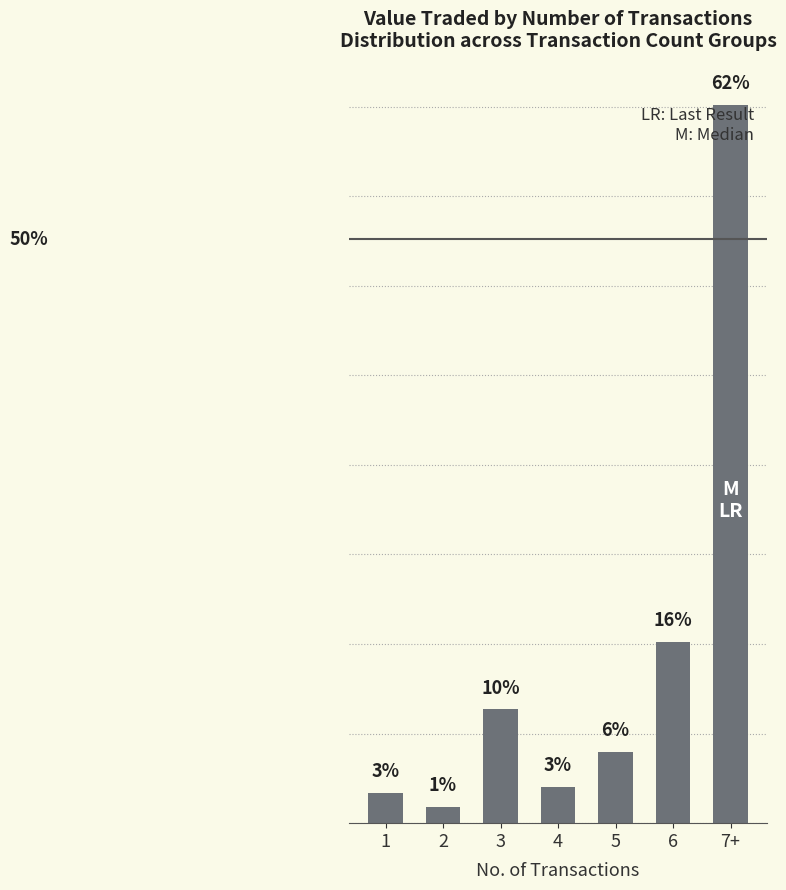

Count the number of data series in this chart.

1